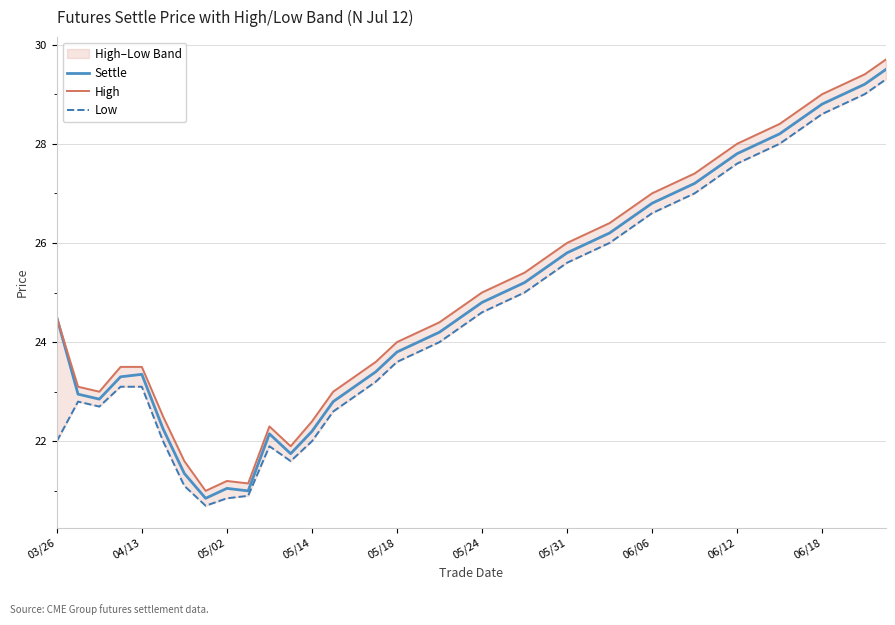

Does the chart display data point markers on the line(s)?

No